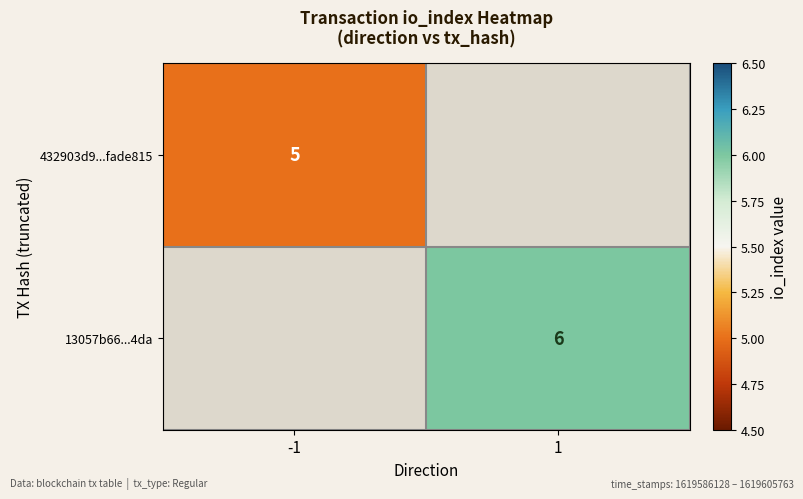

The 13057b66...4da series shows 6 at 1. True or false?

True